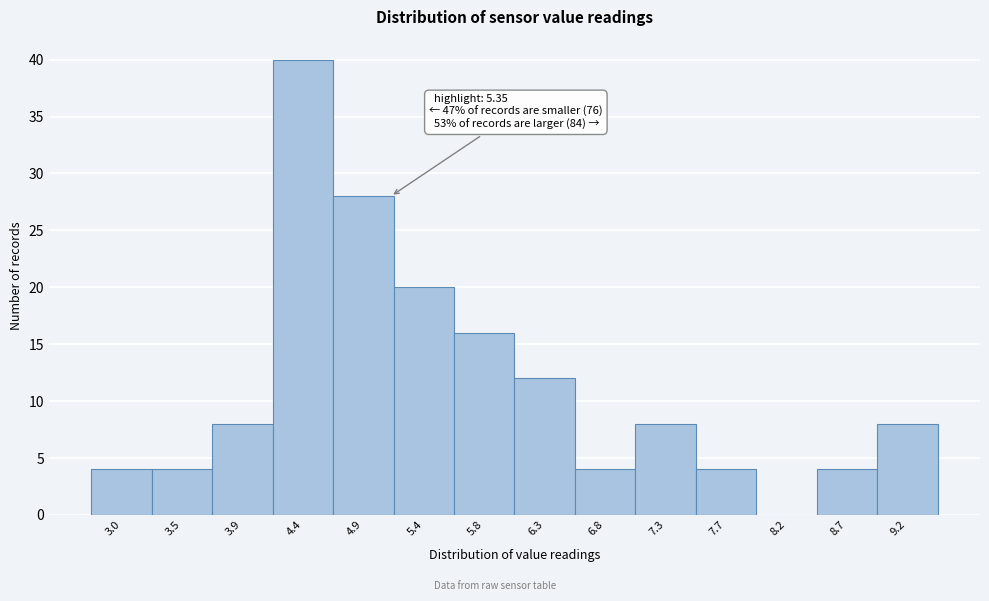

Reading right to left, extract all data points from this chart.

9.2=8	8.7=4	8.2=0	7.7=4	7.3=8	6.8=4	6.3=12	5.8=16	5.4=20	4.9=28	4.4=40	3.9=8	3.5=4	3.0=4